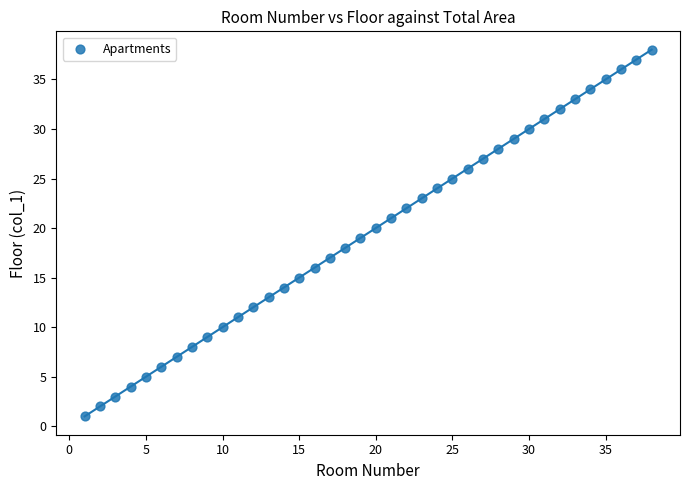

What is the range of Y values (max minus min)?

37